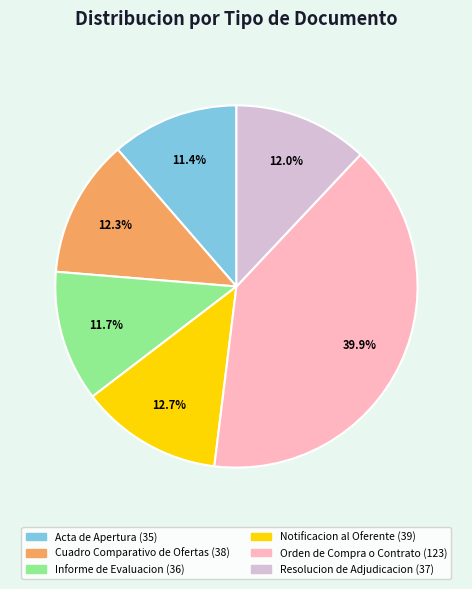

Approximately how many times larger is the value at Acta de Apertura compared to Orden de Compra o Contrato?

0.3